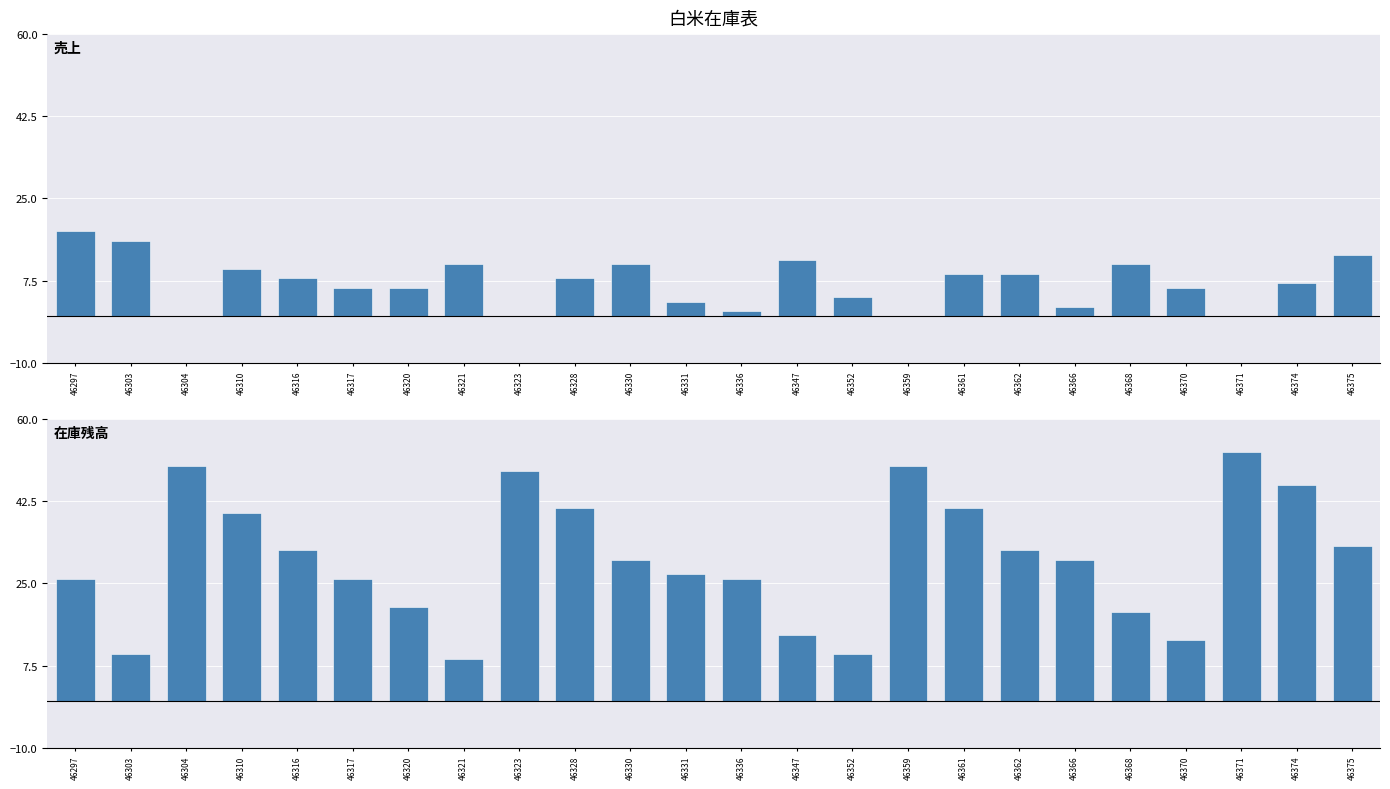

The 在庫残高 series shows 28 at 46361. True or false?

False